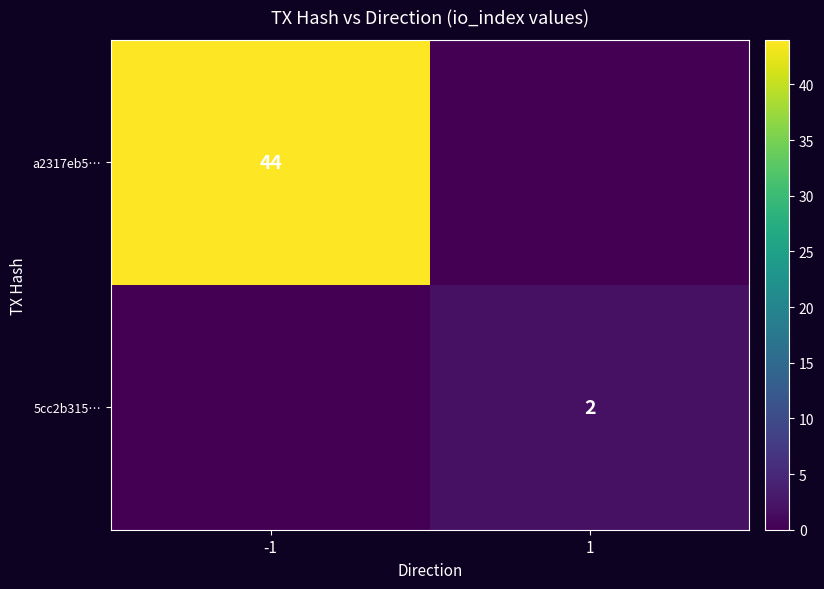

At which category is the sum across all series the highest?

-1